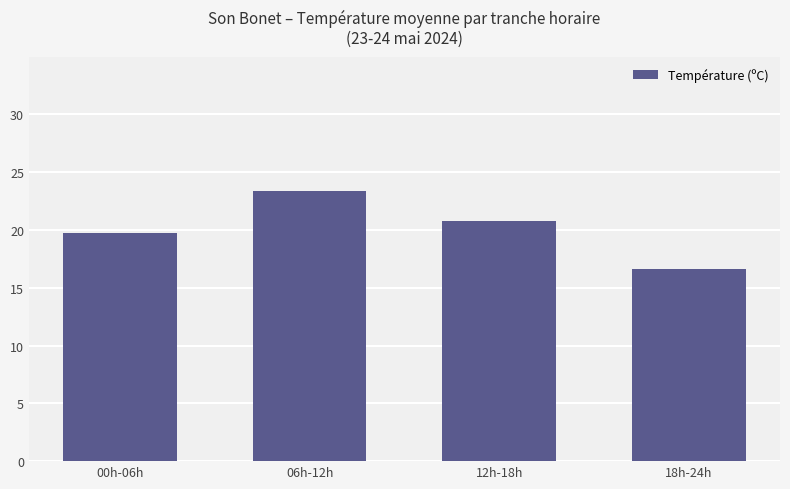

Approximately how many times larger is the value at 06h-12h compared to 12h-18h?

1.1